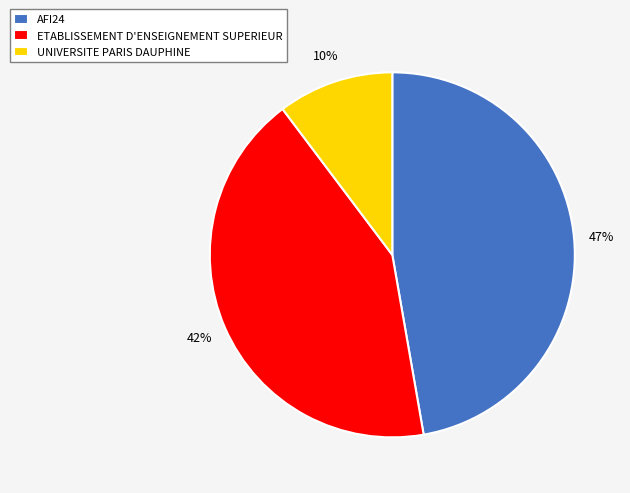

What is the ratio of the value at ETABLISSEMENT D'ENSEIGNEMENT SUPERIEUR to the value at AFI24?

0.9